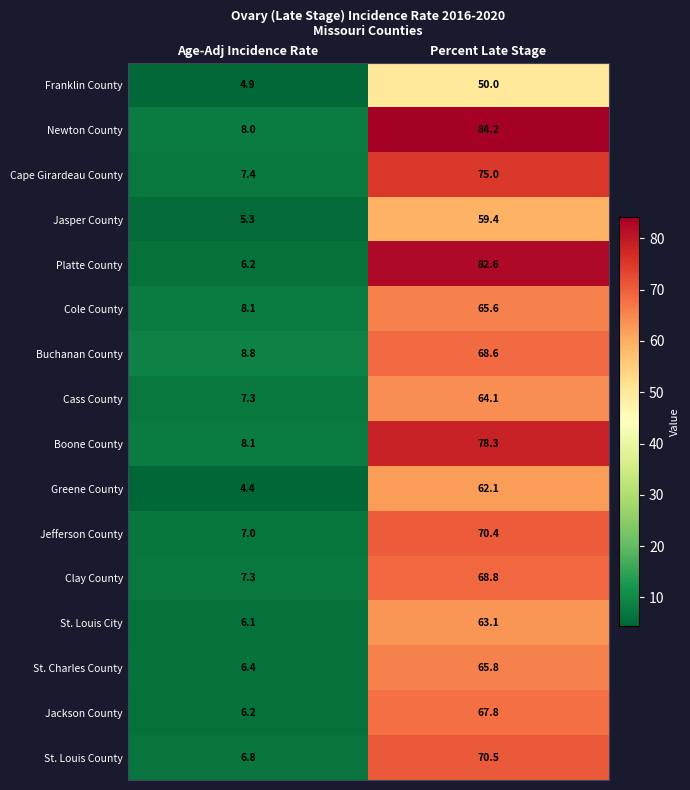

What is the highest value of the St. Charles County series?

65.8